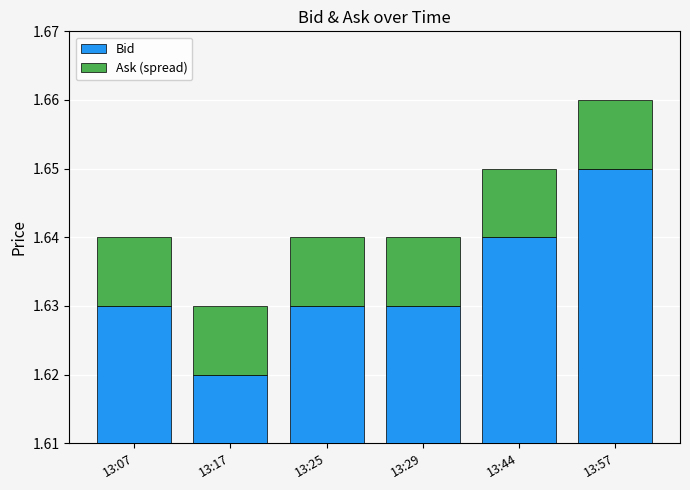

Between 13:17 and 13:25, which is larger?

13:25